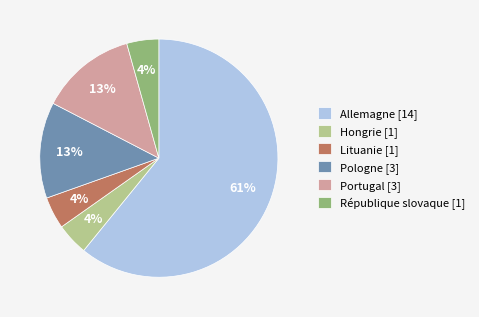

To the nearest percent, what is the difference between the République slovaque [1] and Portugal [3] slice percentages?

9%